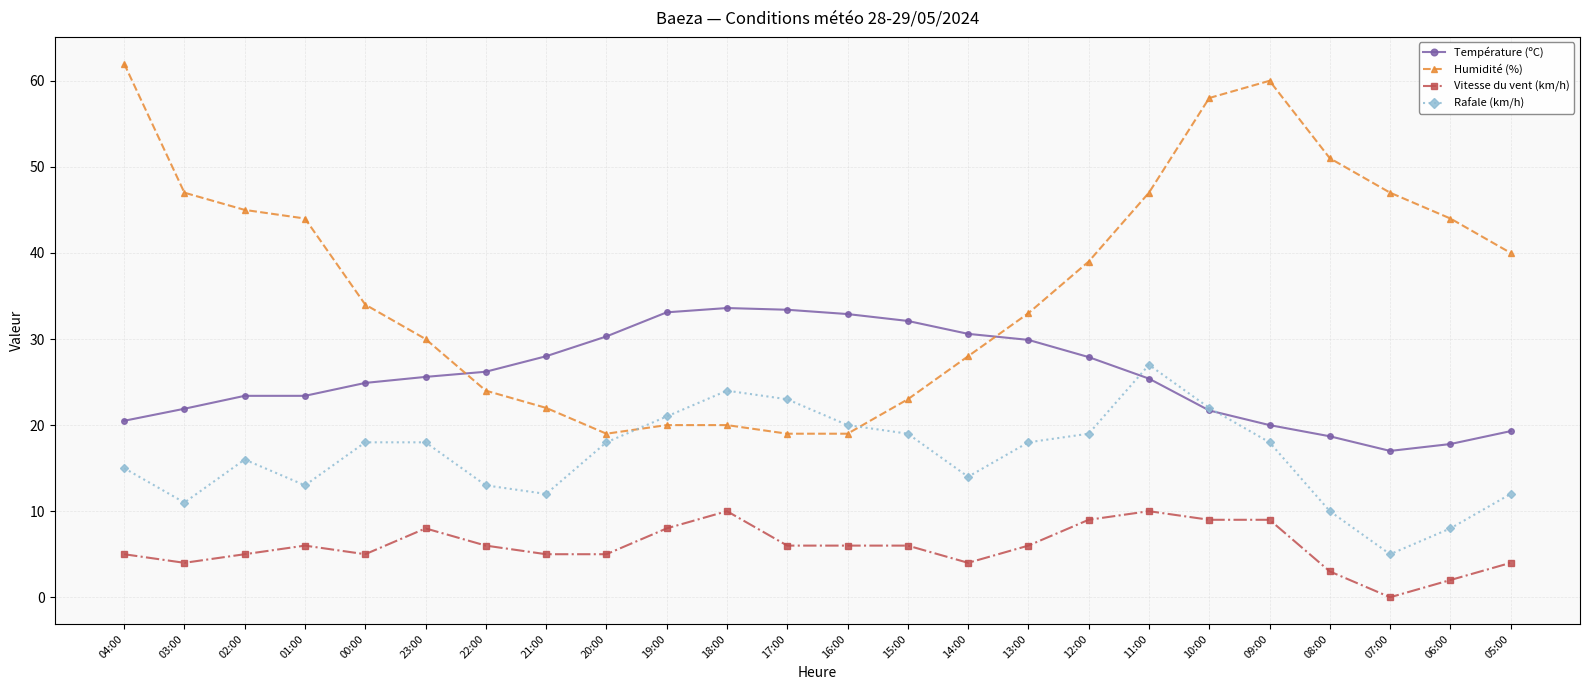

What is the difference between the second highest and second lowest values in the Rafale (km/h) series?

16.0